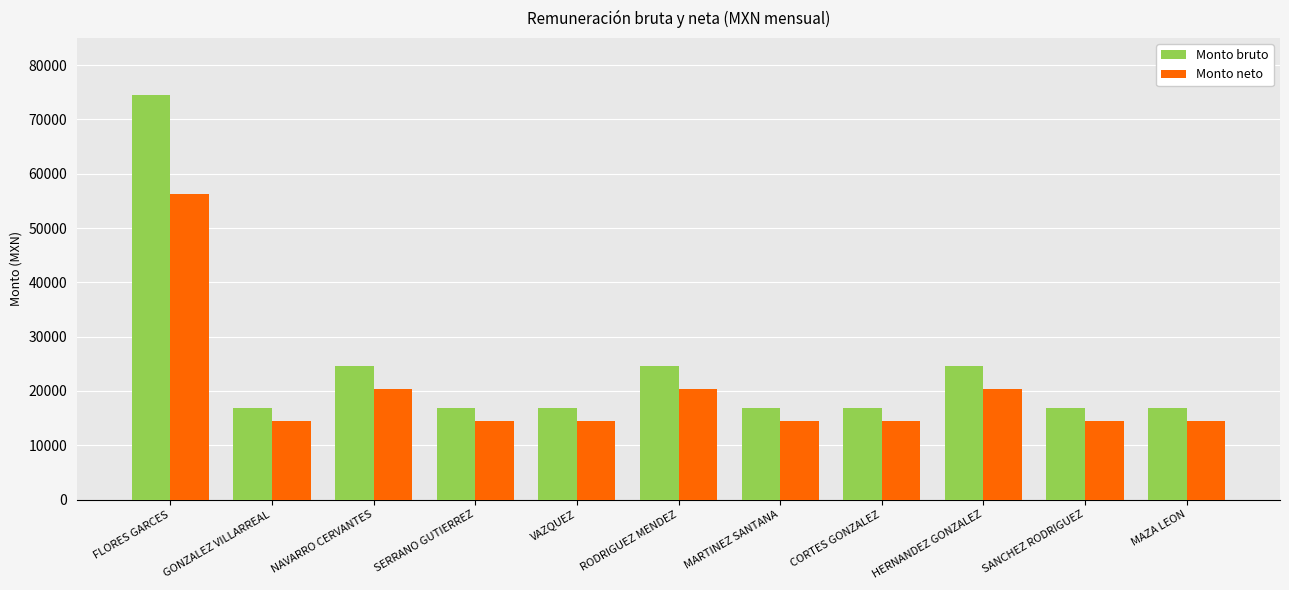

What is the difference between the highest and lowest values at CORTES GONZALEZ?

2536